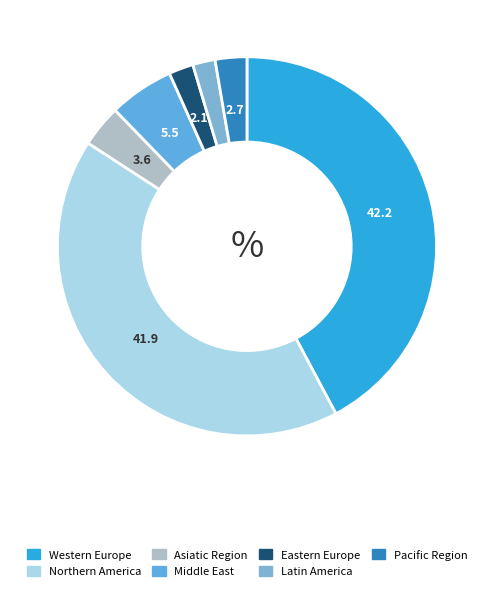

Is the sum of Asiatic Region and Latin America greater than half?

No